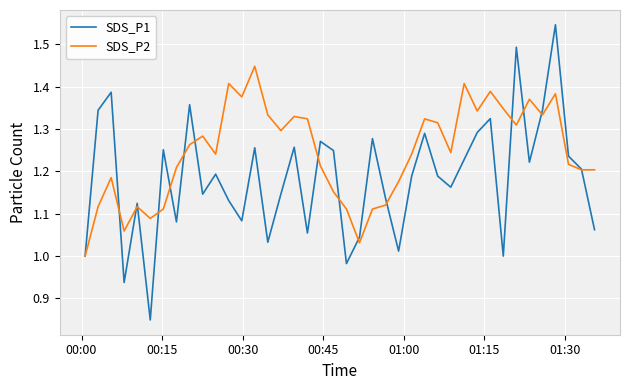

Which series has the largest total across all categories?

SDS_P2